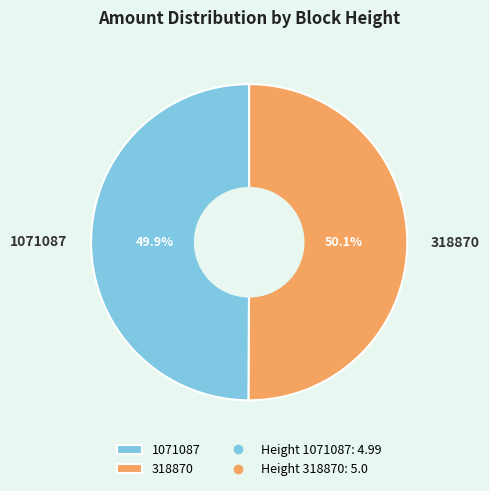

What percentage is the 318870 slice, to the nearest percent?

50%